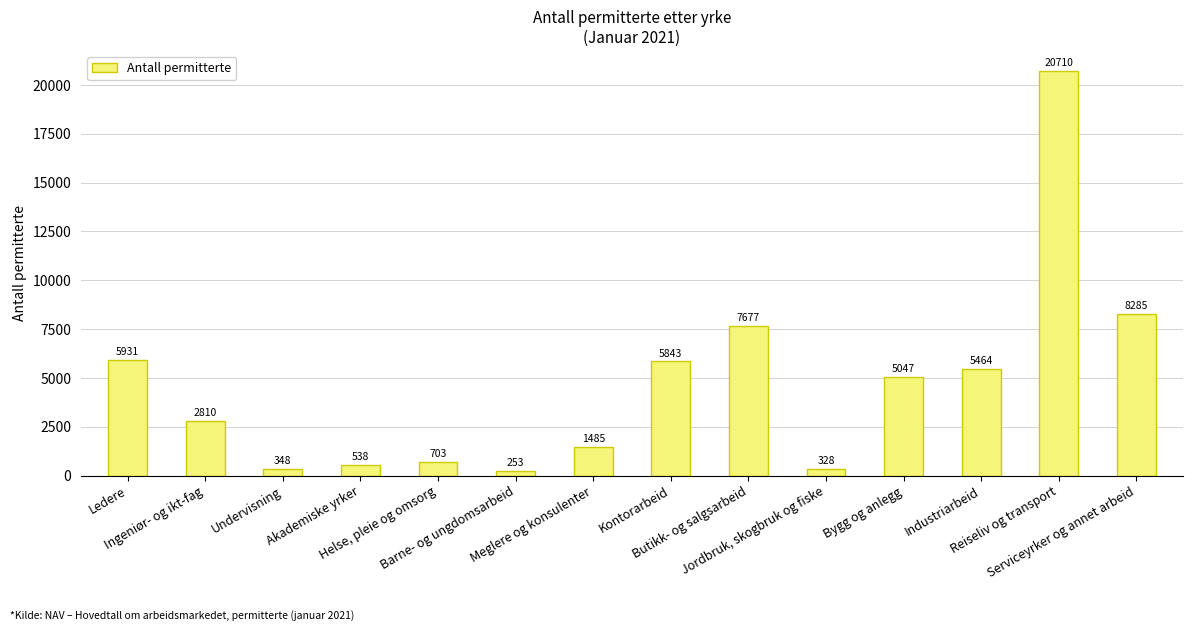

Approximately how many times larger is the value at Ledere compared to Industriarbeid?

1.1